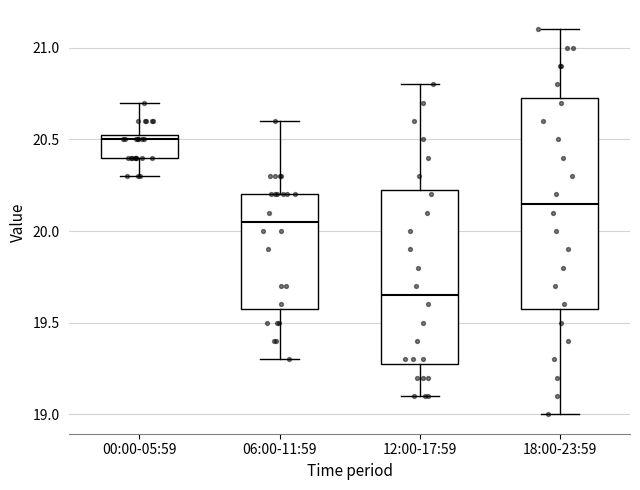

Reading left to right, read every box against the y-axis: the position of its median line, the range the box covers, and the ends of its whiskers. The values are not printed on the chart, so give them approximately, as read against the axis.

00:00-05:59: median 20.50, box 20.40 to 20.55, whiskers 20.30 to 20.70
06:00-11:59: median 20.05, box 19.60 to 20.20, whiskers 19.30 to 20.60
12:00-17:59: median 19.65, box 19.30 to 20.25, whiskers 19.10 to 20.80
18:00-23:59: median 20.15, box 19.60 to 20.75, whiskers 19.00 to 21.10